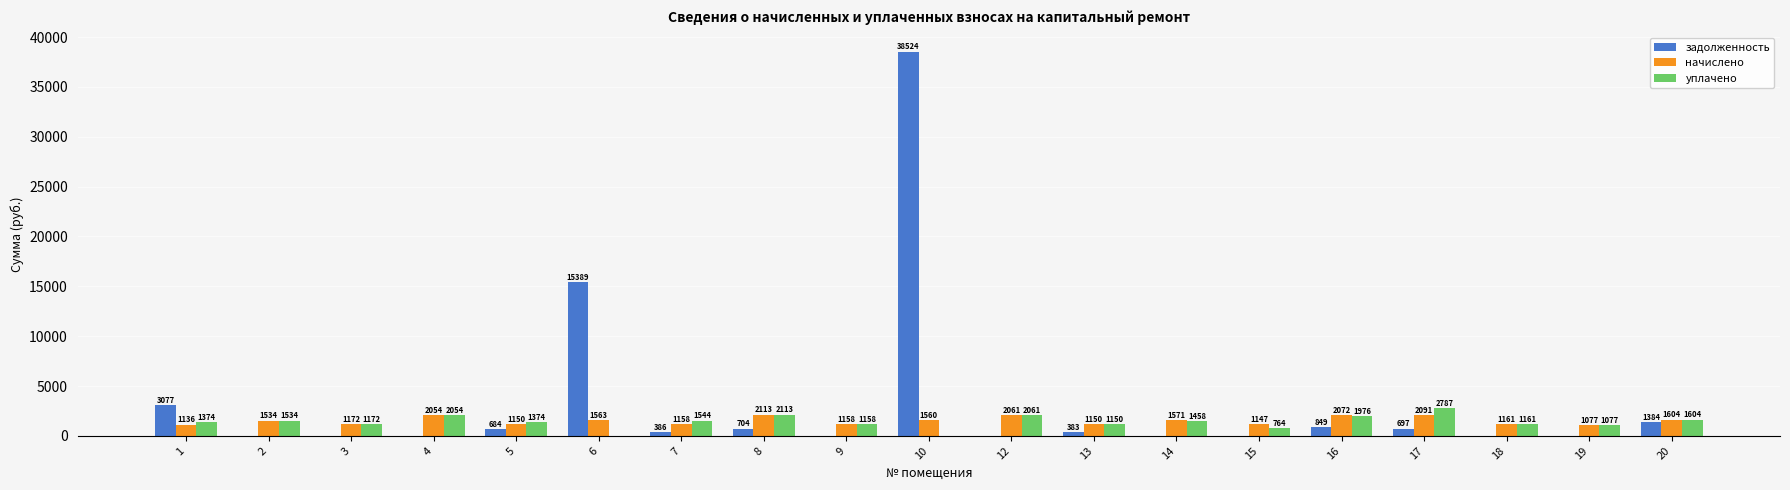

True or false: уплачено has a value of 1157.7 at 9.

True